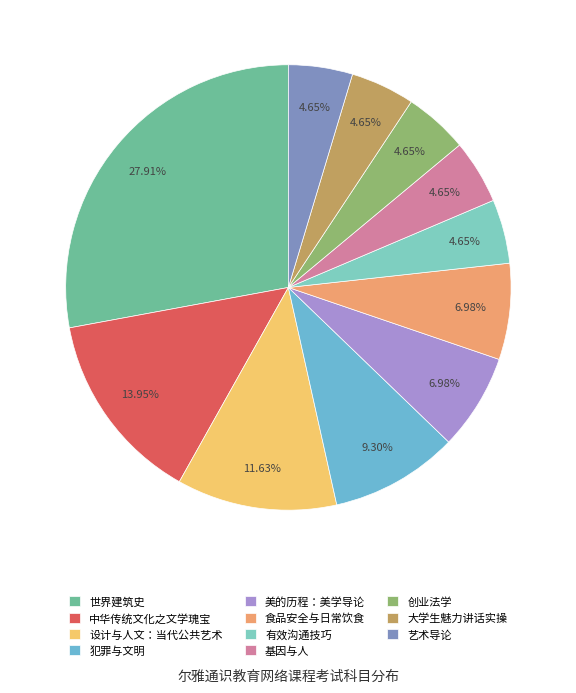

How many segments does this pie chart have?

11